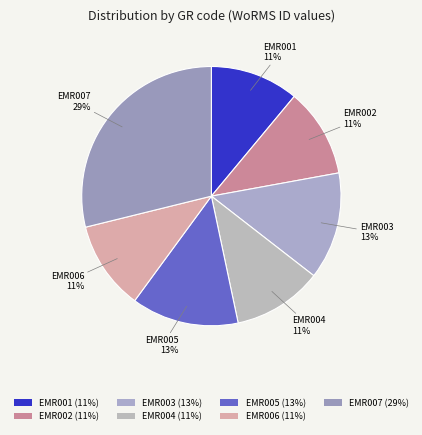

Does EMR002 represent more than half of the total?

No